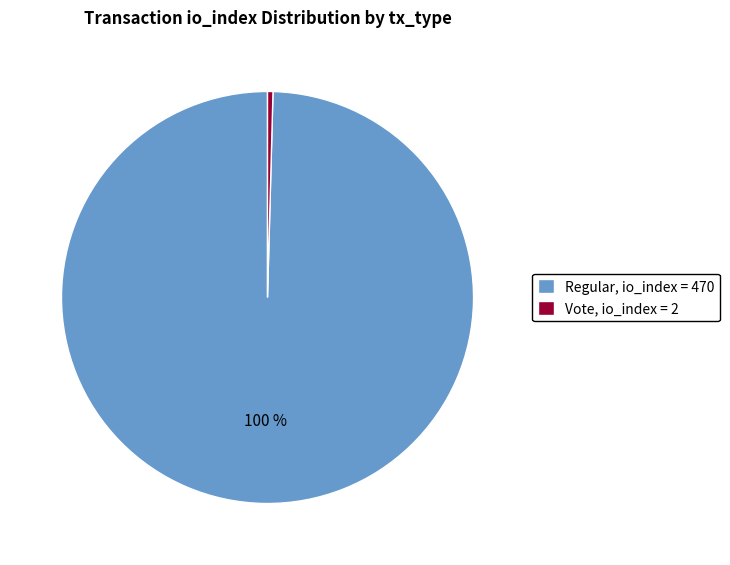

Which category accounts for the majority?

Regular, io_index = 470